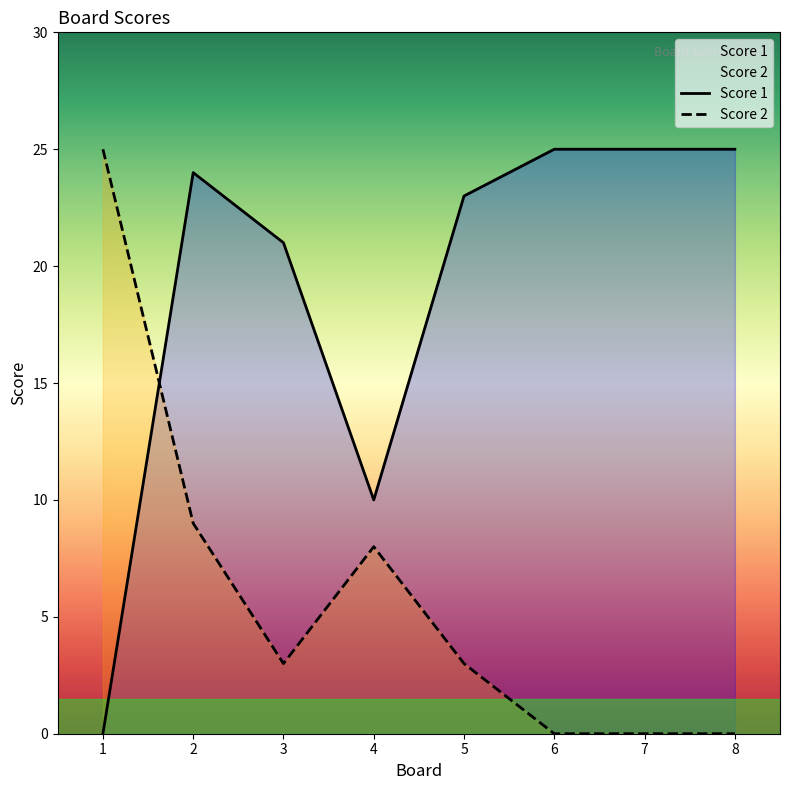

Where is Score 2 nearest to the value 12?

2